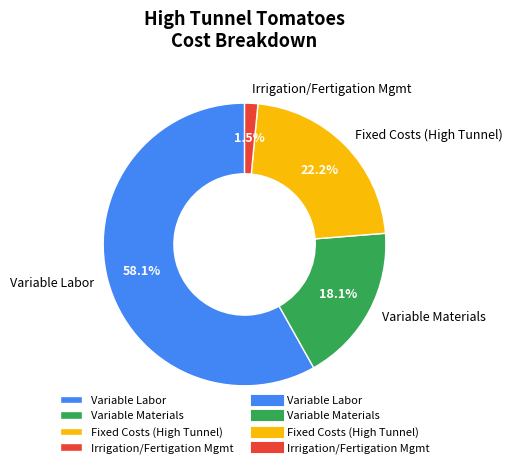

Combined, what portion of the pie is Fixed Costs (High Tunnel) and Irrigation/Fertigation Mgmt?

23.7%